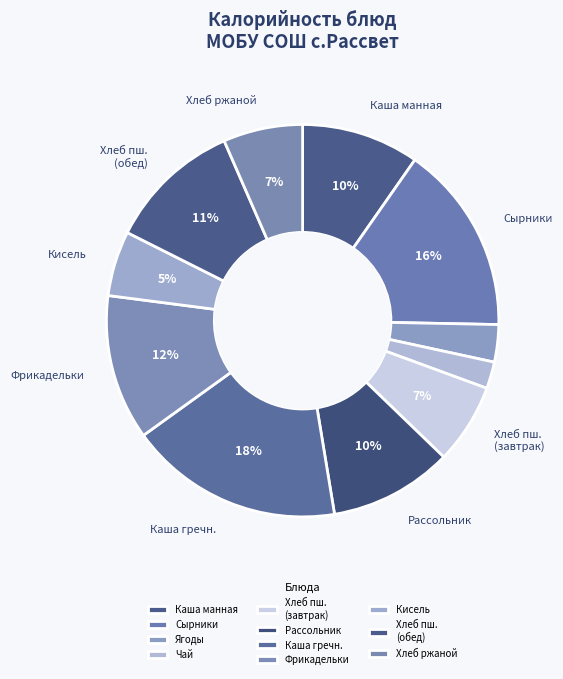

How many segments does this pie chart have?

11